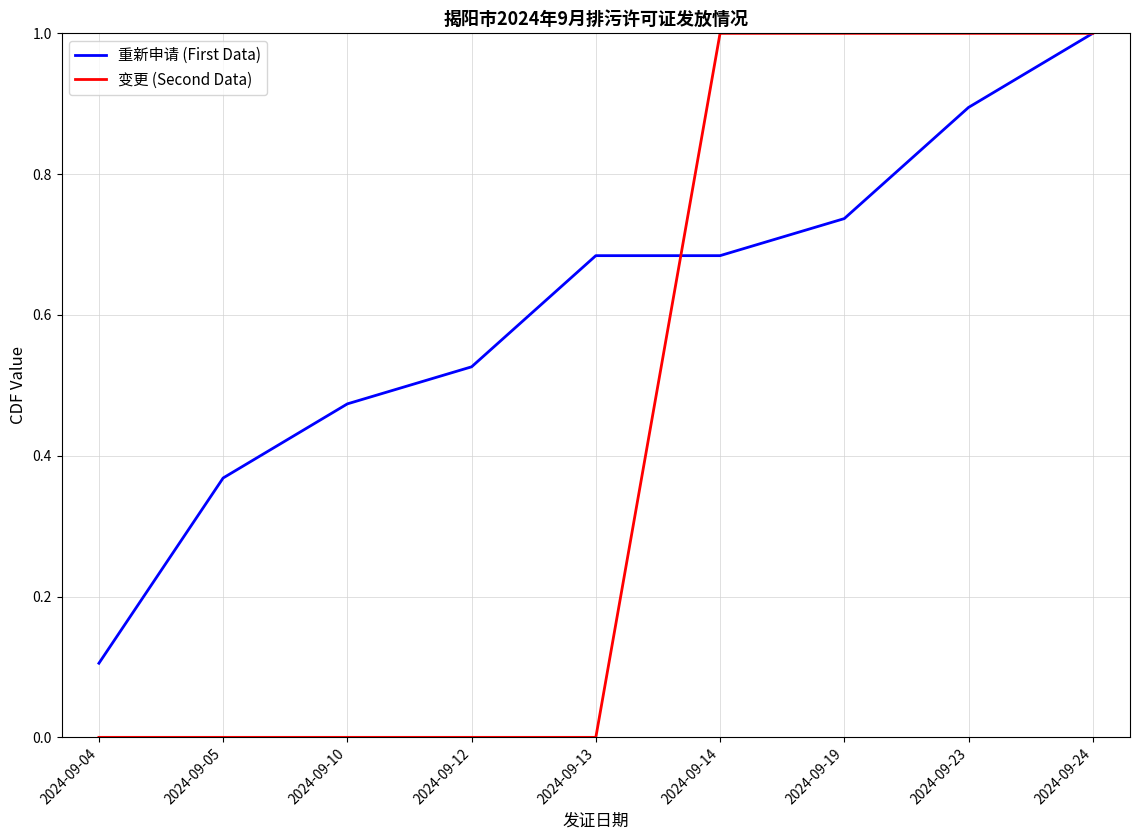

At 2024-09-04, list the series in order from largest to smallest.

重新申请 (First Data), 变更 (Second Data)